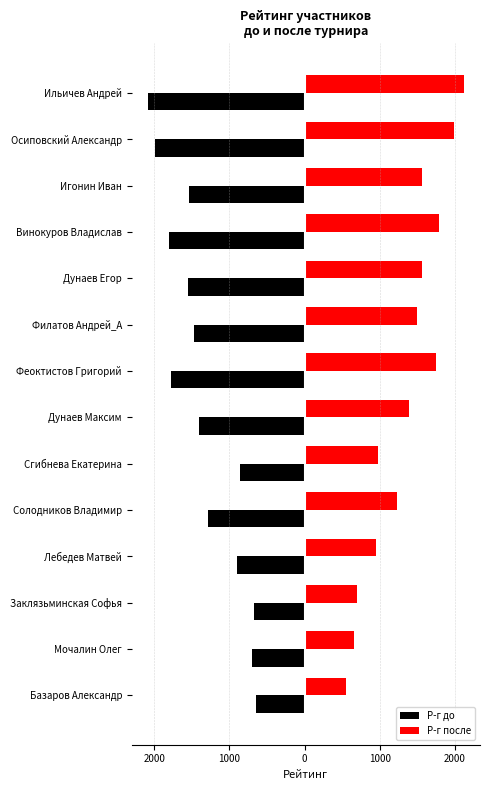

Reading left to right, extract all data points from this chart.

Р-г до: -2090	-1991	-1543	-1799	-1550	-1468	-1772	-1406	-853	-1286	-904	-673	-700	-647
Р-г после: 2125	1992	1561	1786	1564	1500	1748	1387	976	1229	950	699	655	552